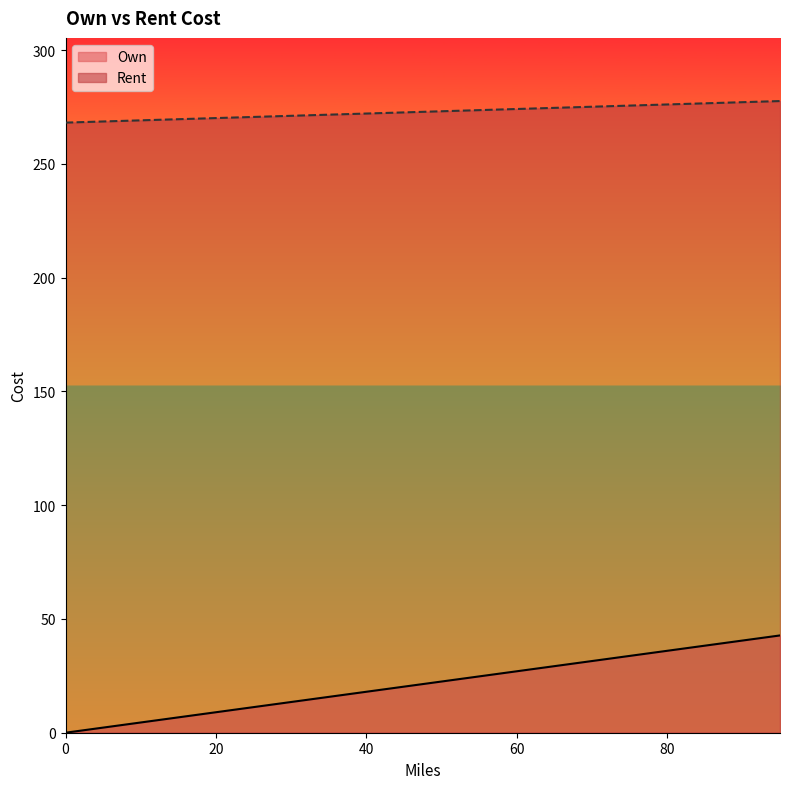

What is the highest value of the Own series?

42.8